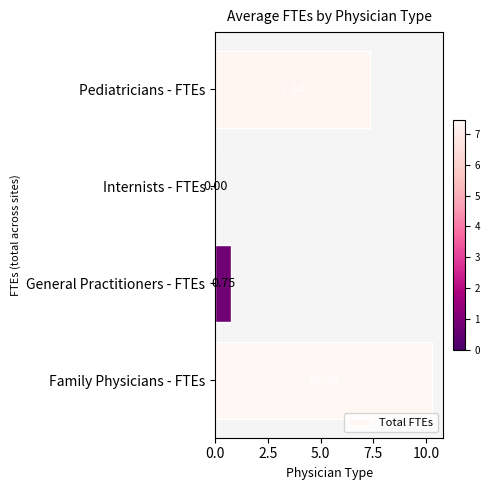

At which label is the value closest to 5?

Pediatricians - FTEs